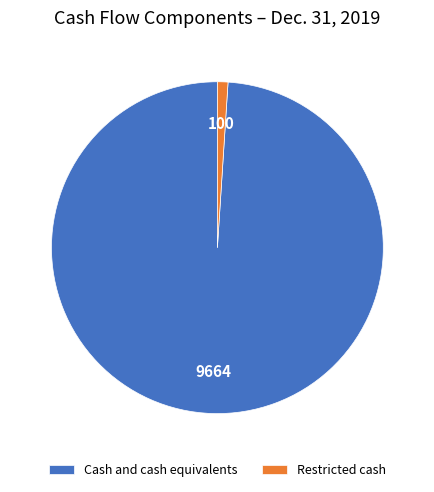

Approximately how many times larger is the value at Cash and cash equivalents compared to Restricted cash?

96.6